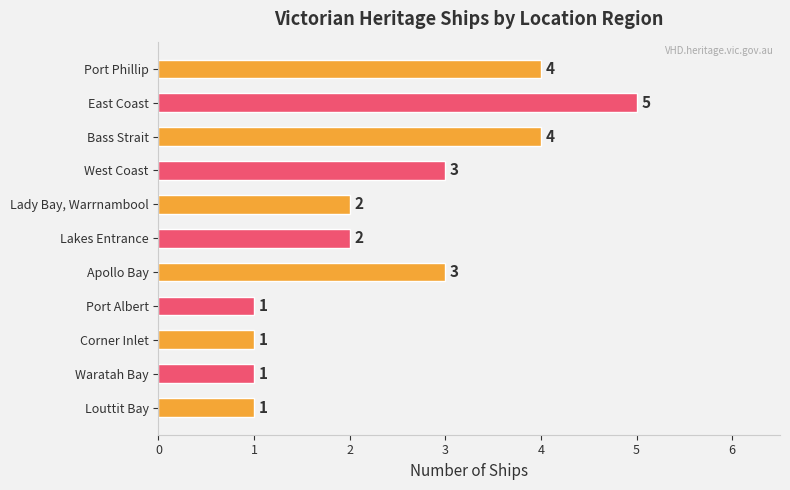

What is the maximum value shown in the chart?

5